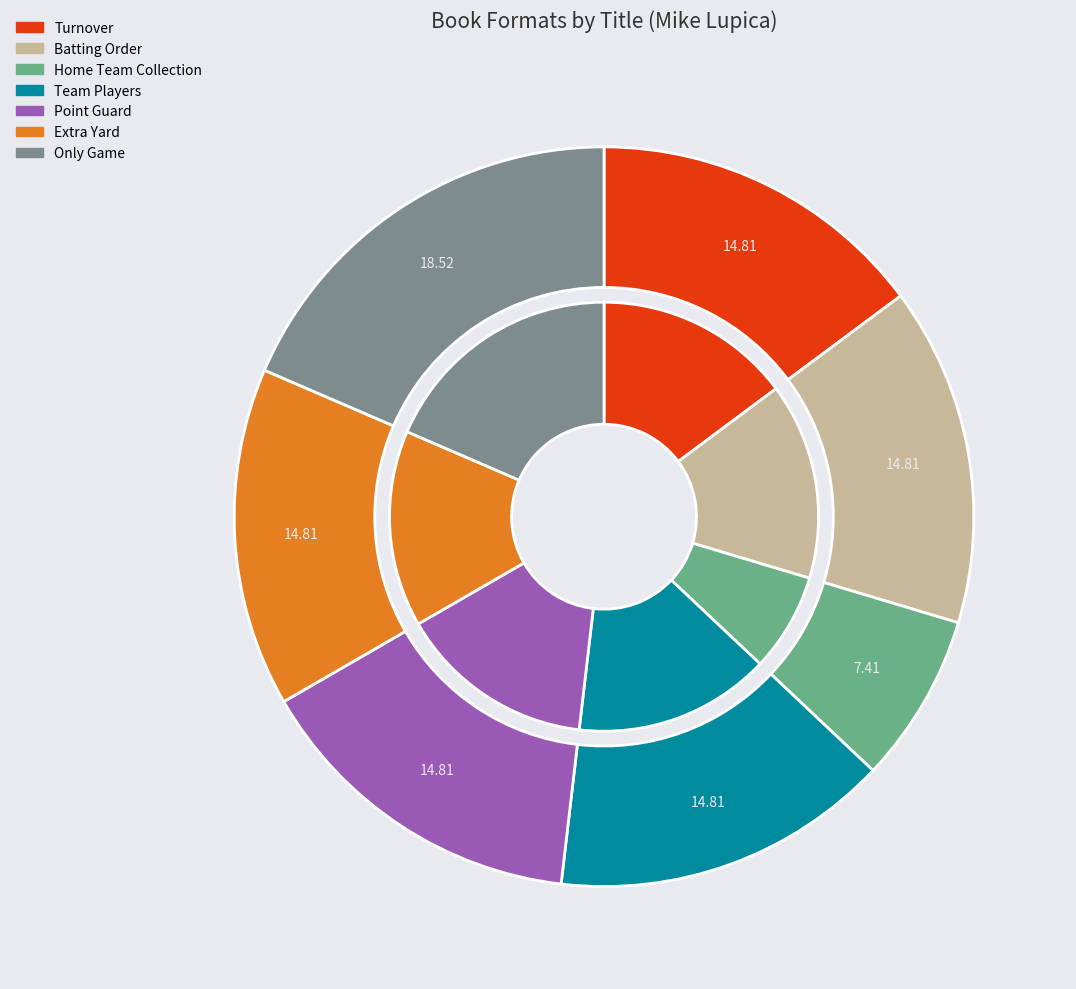

How many segments does this pie chart have?

7